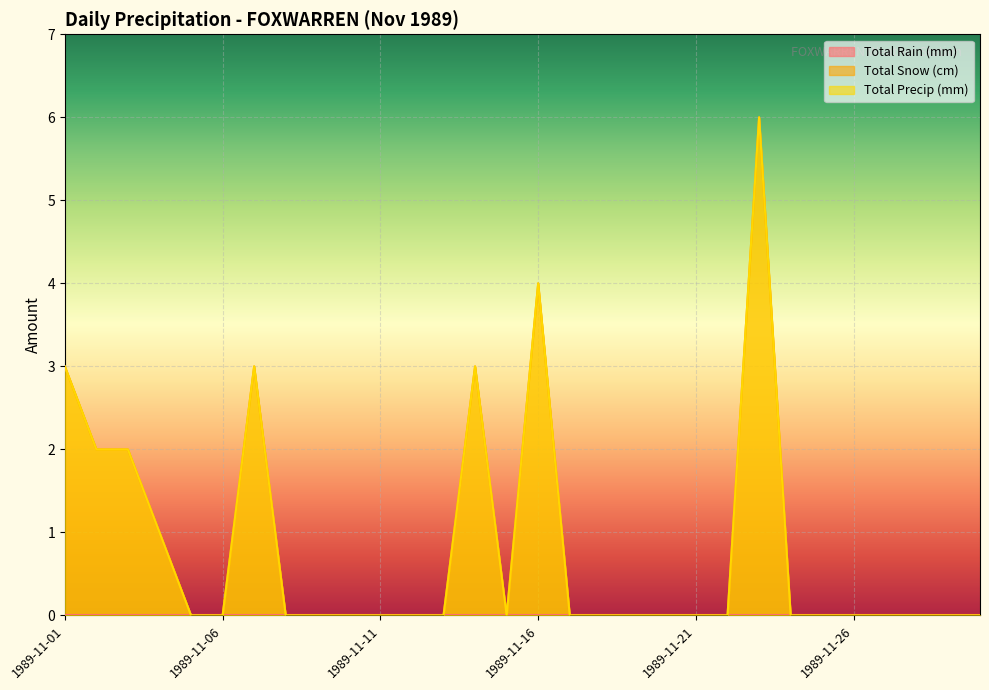

True or false: Total Precip (mm) has a value of 2 at 1989-11-02.

True